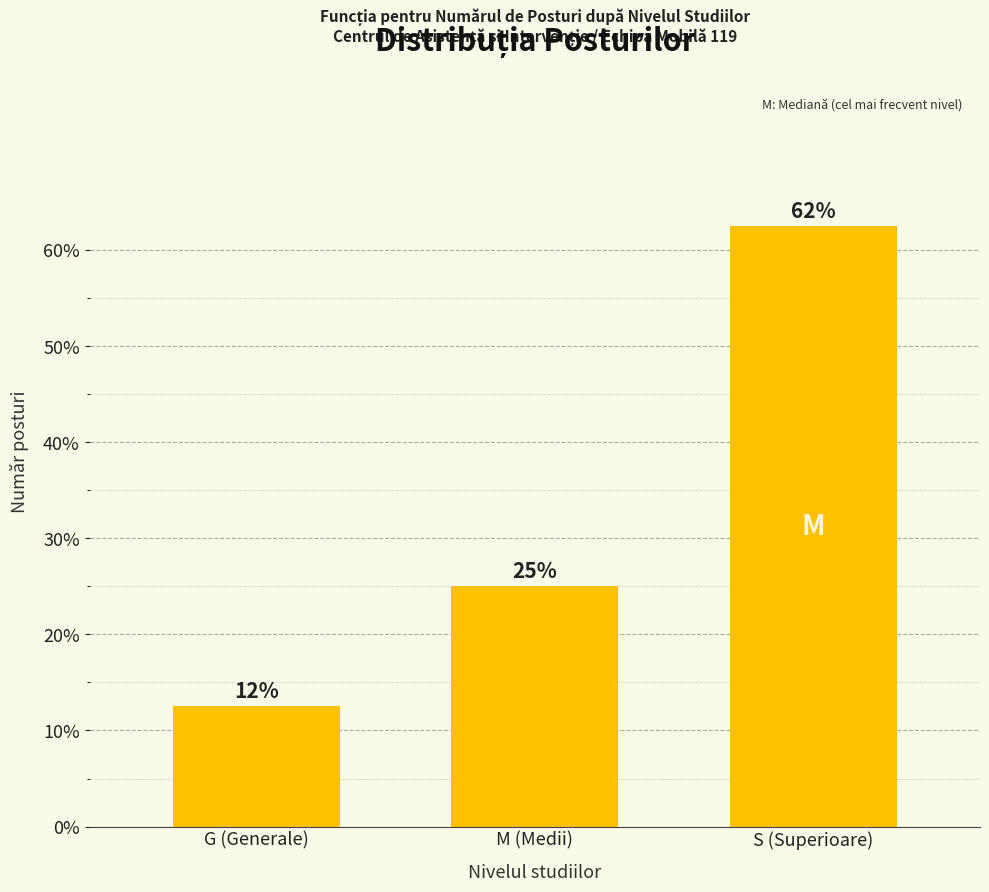

How many bars are there in total?

3